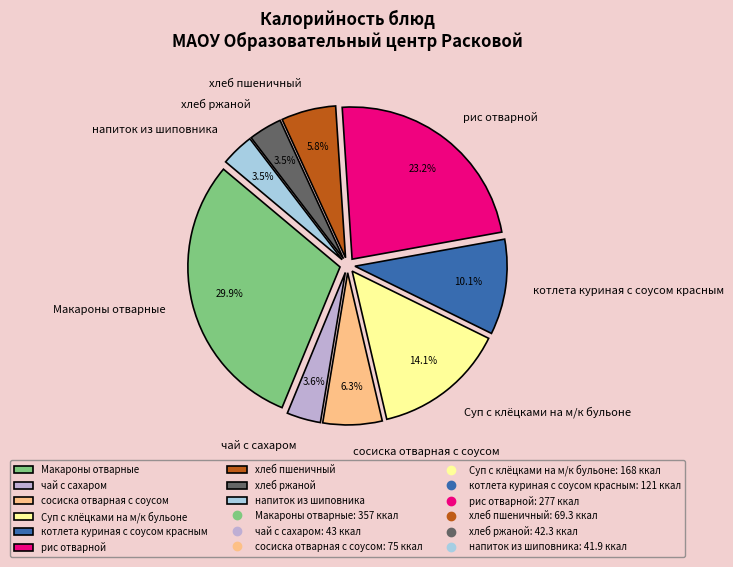

To the nearest percent, what is the average slice percentage?

11%